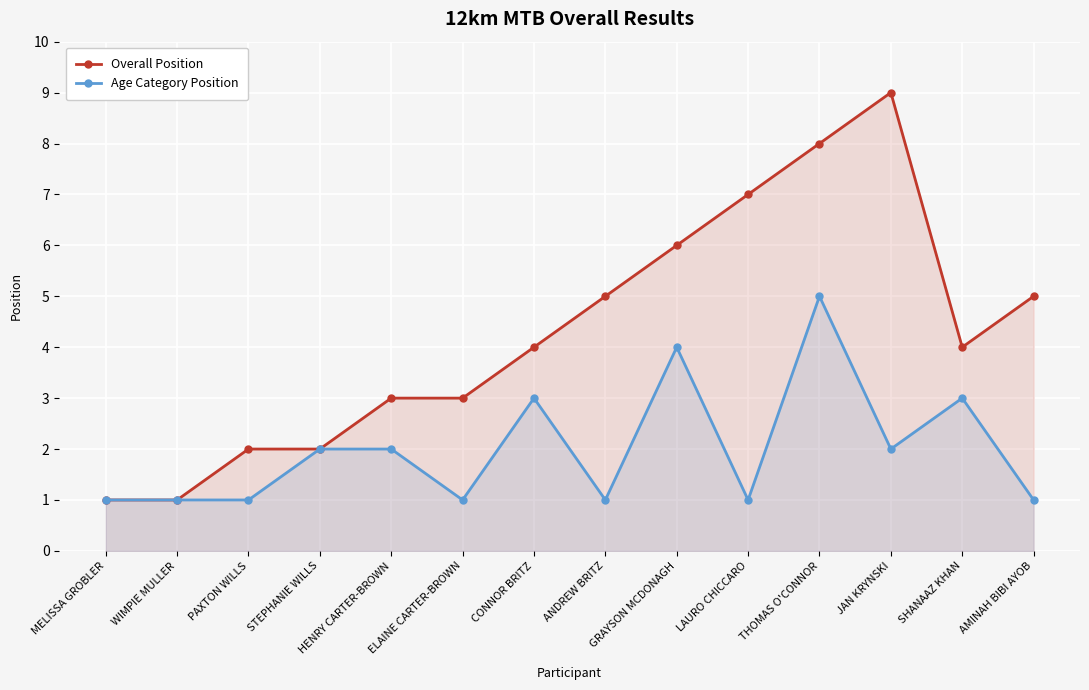

The Age Category Position series shows 1 at ELAINE CARTER-BROWN. True or false?

True